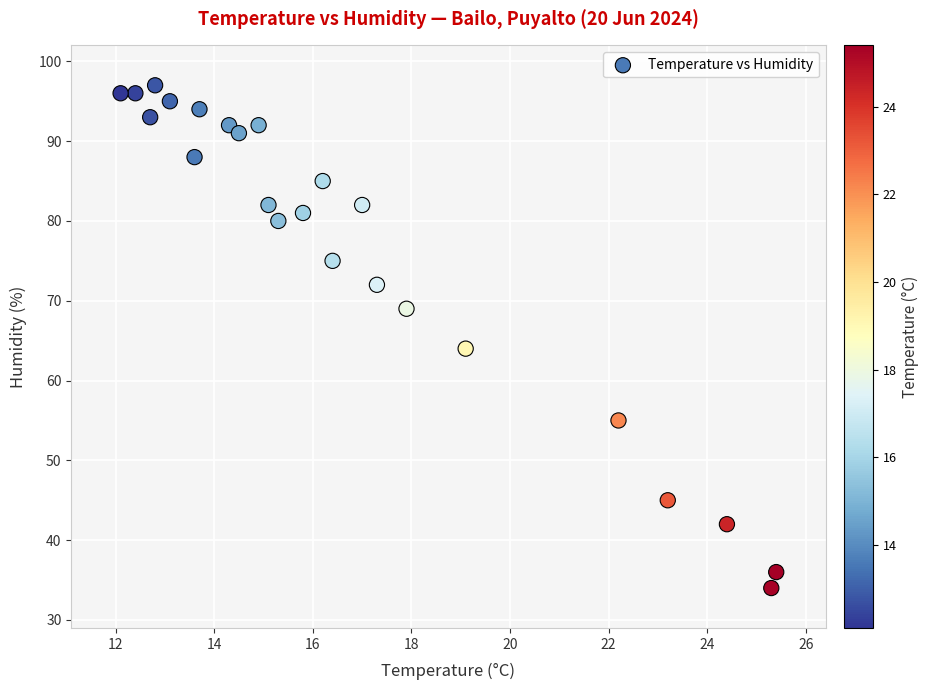

What Y value in the scatter plot is closest to 65?

64